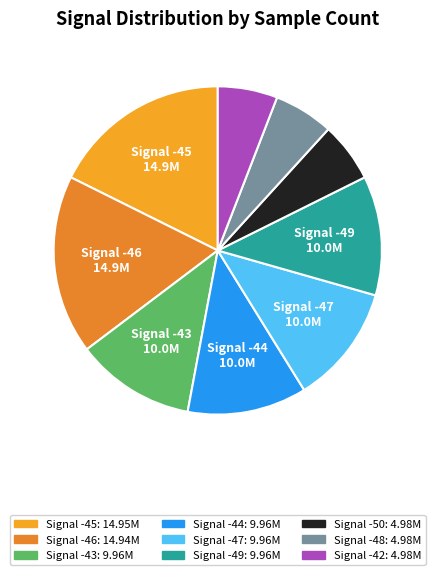

Count the number of slices in the pie.

9